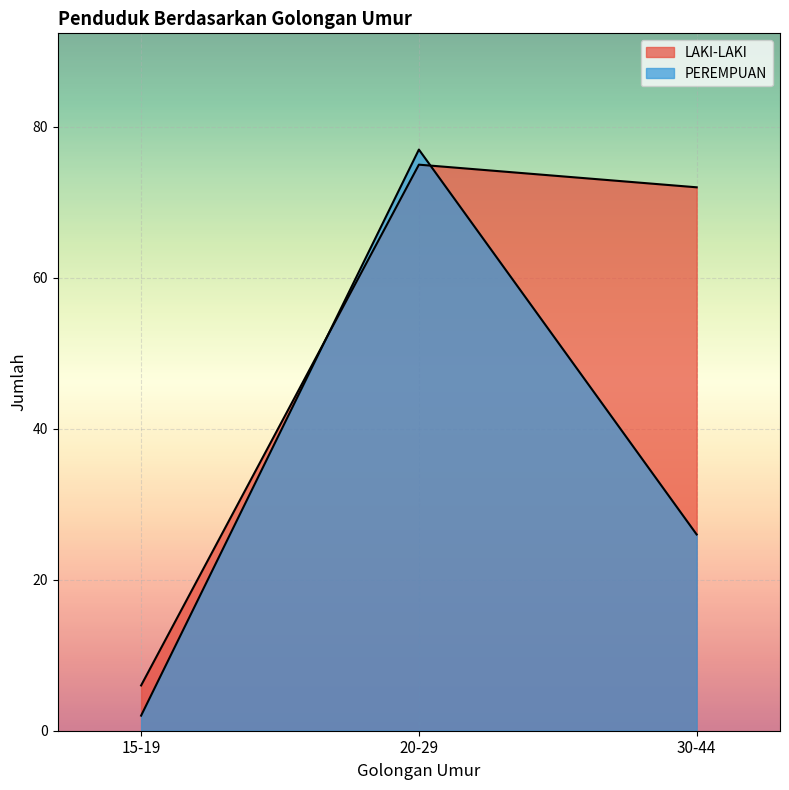

Is the value of PEREMPUAN at 15-19 greater than the value of LAKI-LAKI at 15-19?

No